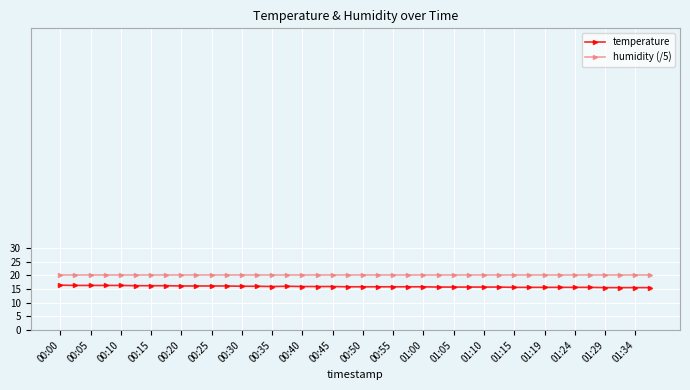

What is the value of the temperature point at the 1st from the left?

16.4